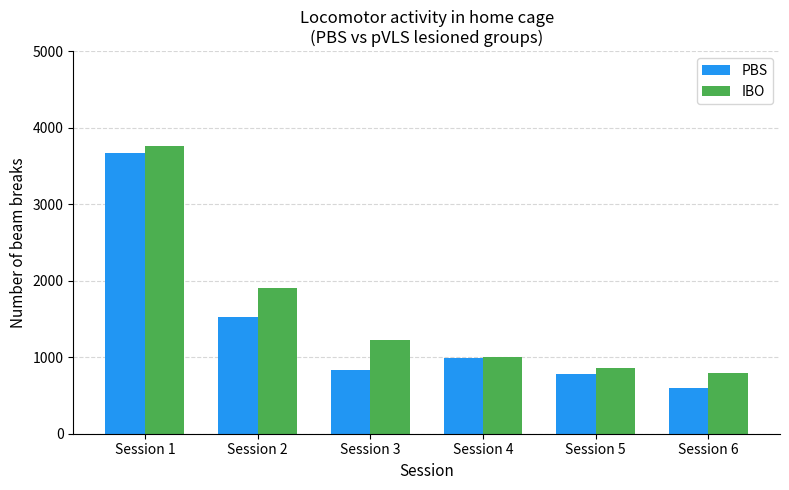

What is the minimum value shown in the chart?

593.6